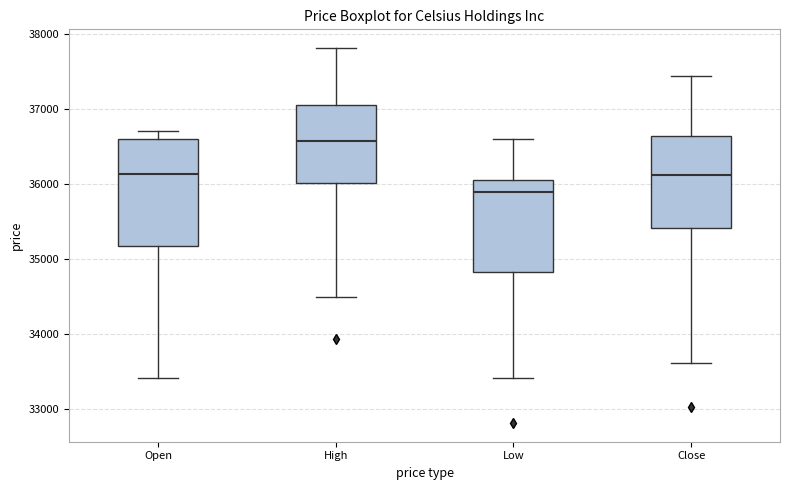

Reading left to right, transcribe this box plot: for each box, give where its median line is, the range the box spans, and where its two whiskers end, as read against the y-axis. The values are not printed on the chart, so give them approximately, as read against the axis.

Open: median 36100, box 35200 to 36600, whiskers 33400 to 36700
High: median 36600, box 36000 to 37100, whiskers 34500 to 37800
Low: median 35900, box 34800 to 36100, whiskers 33400 to 36600
Close: median 36100, box 35400 to 36600, whiskers 33600 to 37400